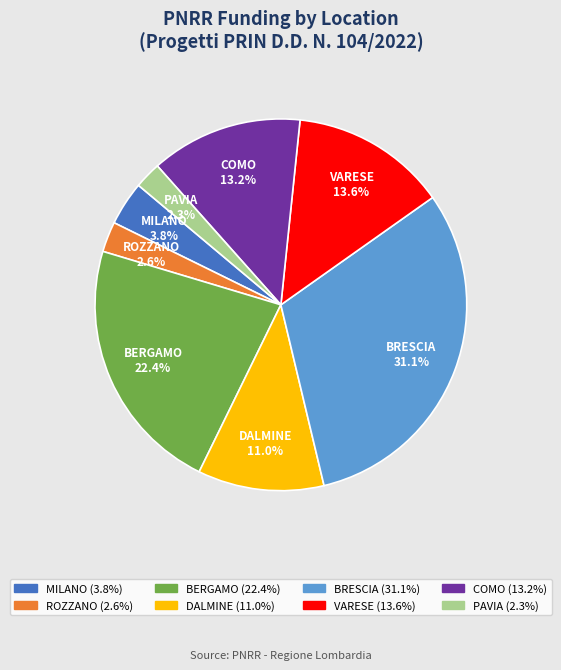

Is there a majority slice in this chart?

No